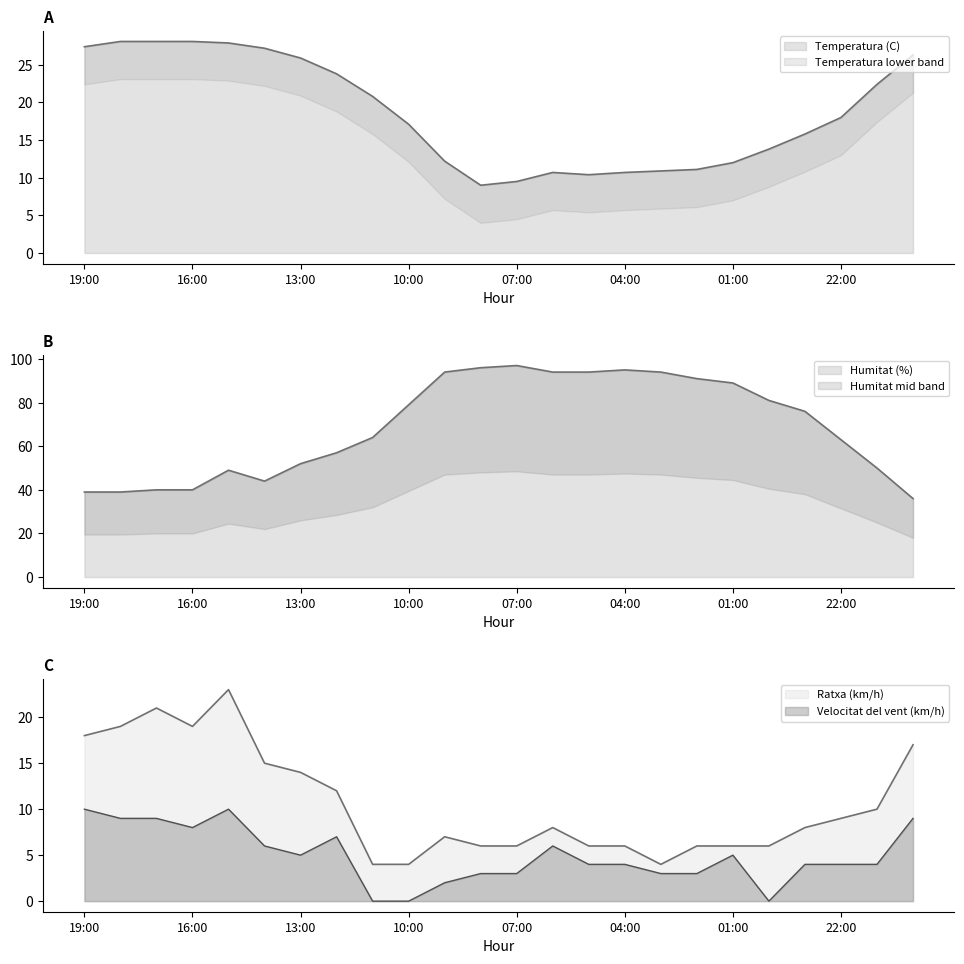

What is the label of the 12th point from the right?

07:00